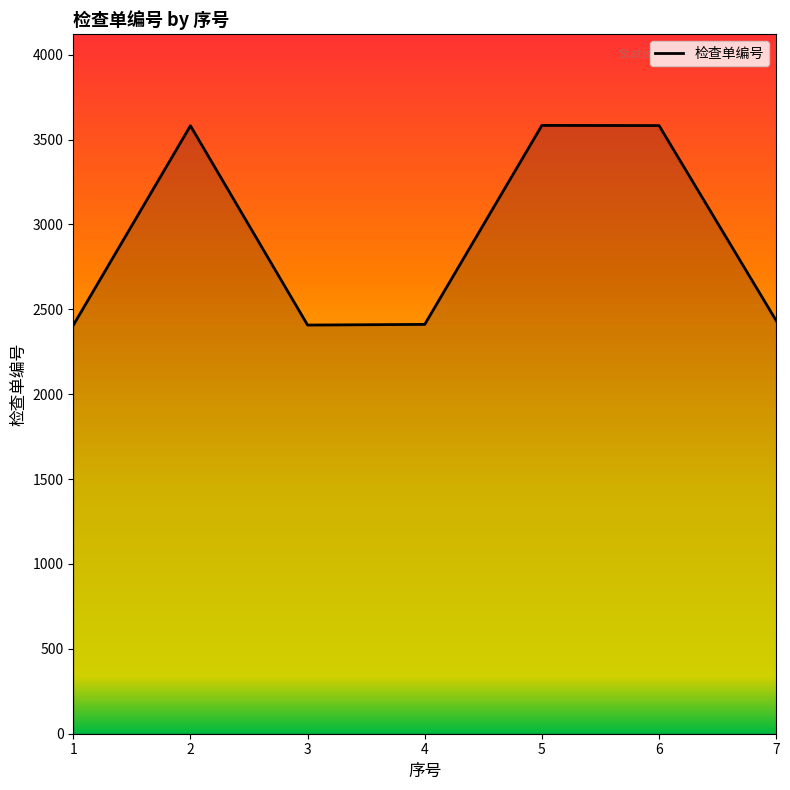

How many series are shown in this chart?

1